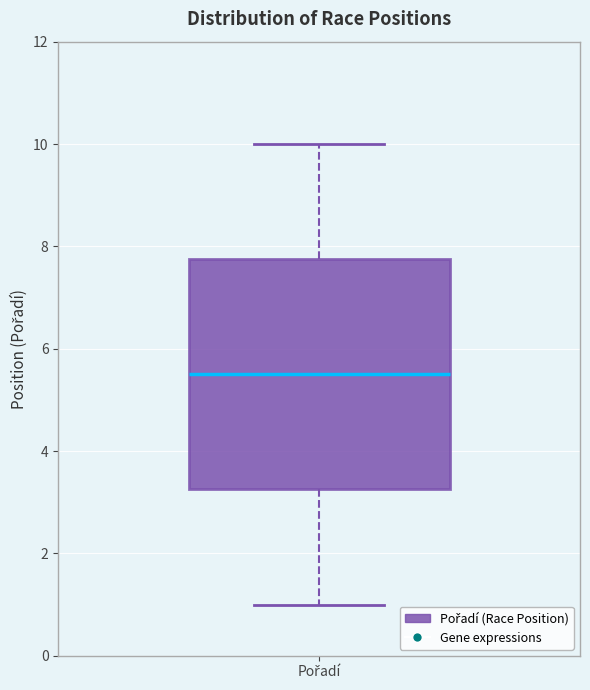

Transcribe this box plot: give where the median line is, the range the box spans, and where the two whiskers end, as read against the y-axis. The values are not printed on the chart, so give them approximately, as read against the axis.

median 5.6, box 3.2 to 7.8, whiskers 1.0 to 10.0